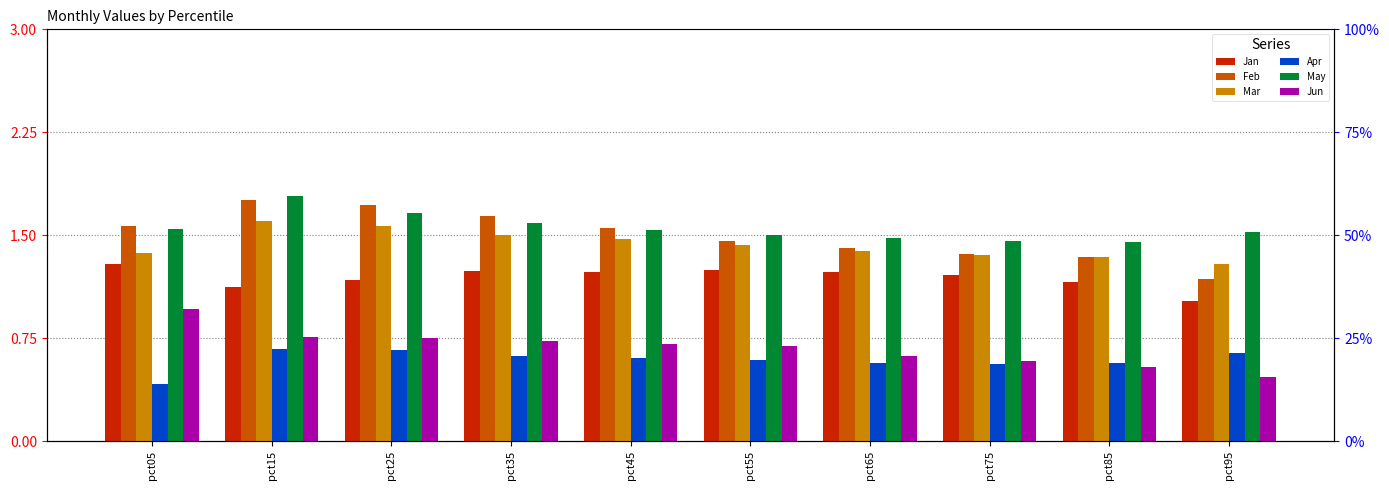

True or false: Feb has a value of 0.8 at pct65.

False